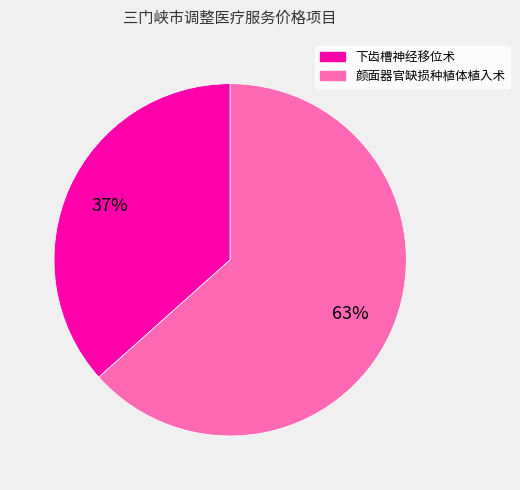

To the nearest percent, what is the combined percentage of 颜面器官缺损种植体植入术 and 下齿槽神经移位术?

100%